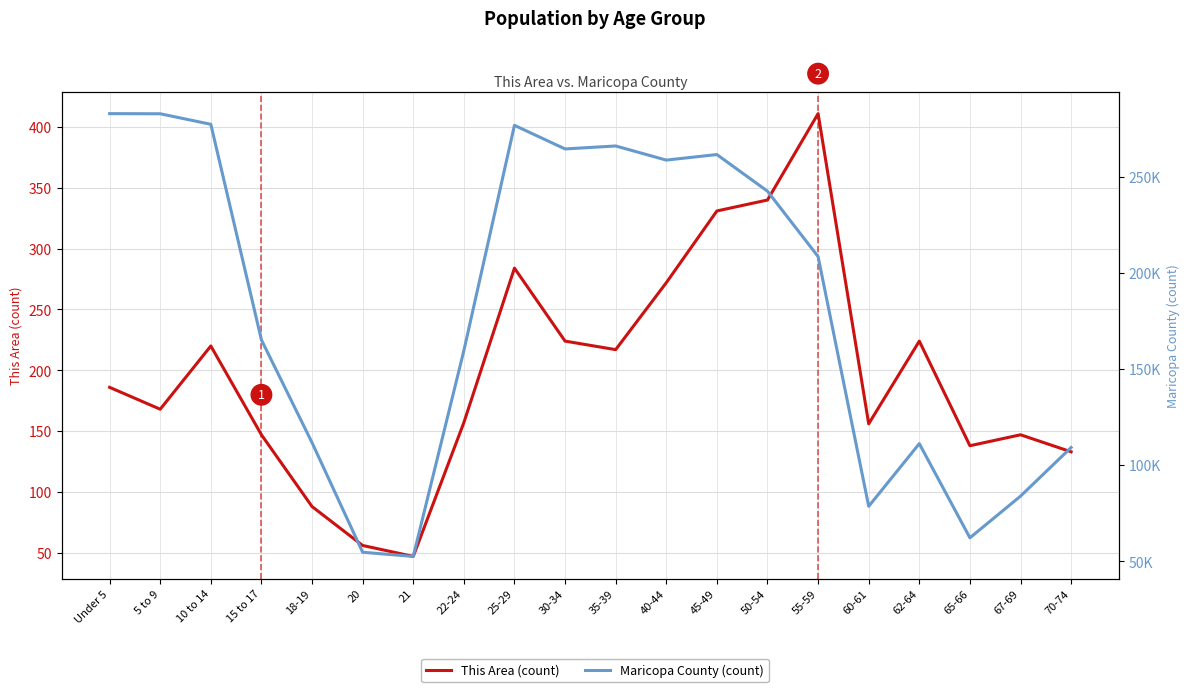

How many values in the This Area (count) series exceed 186?

9